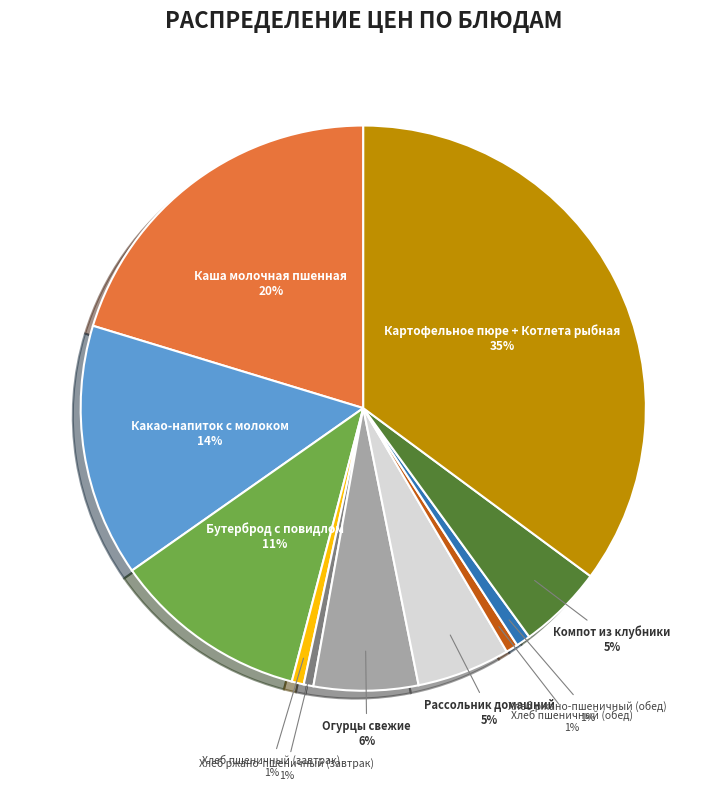

Which category has the biggest portion of the pie?

Картофельное пюре + Котлета рыбная